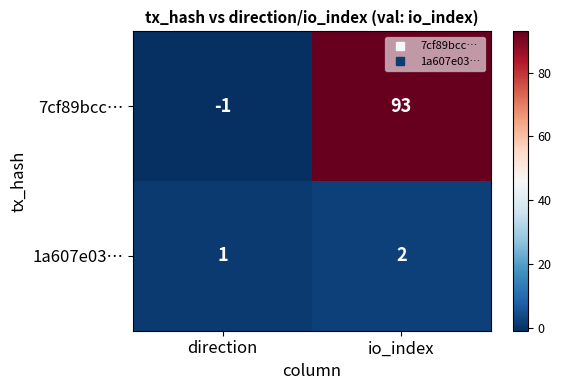

Reading left to right, what are all the values shown in this chart?

7cf89bcc…: -1	93
1a607e03…: 1	2